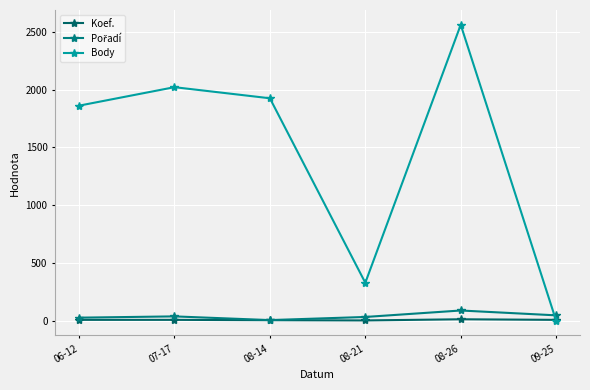

After their last crossing, which series has the higher values: Body or Koef.?

Koef.